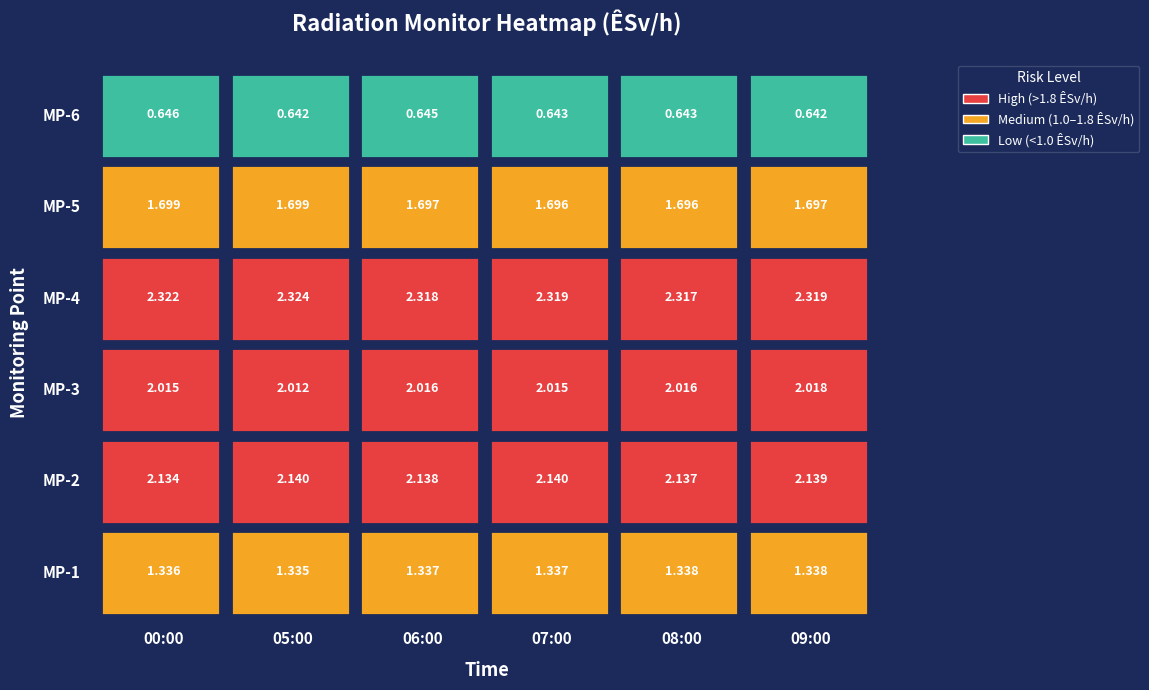

How many MP-6 values are between 0 and 1?

6